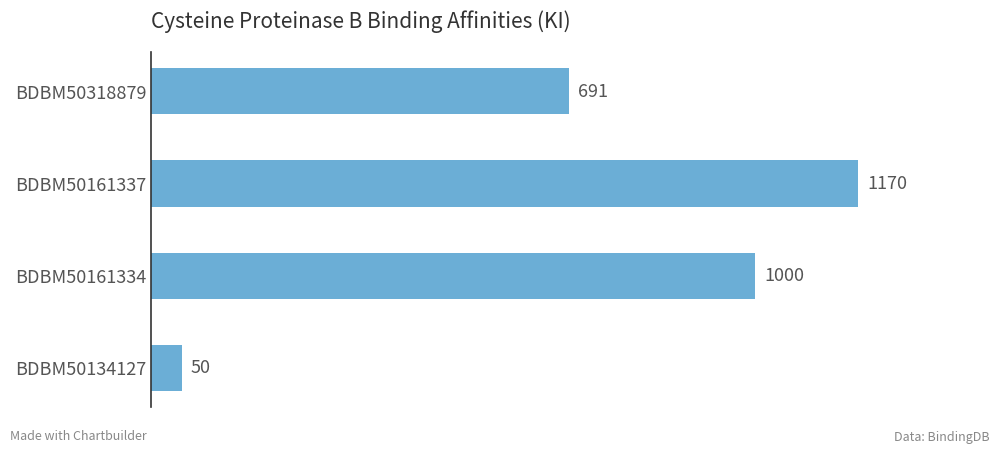

Count the values in the range 691 to 1170.

3